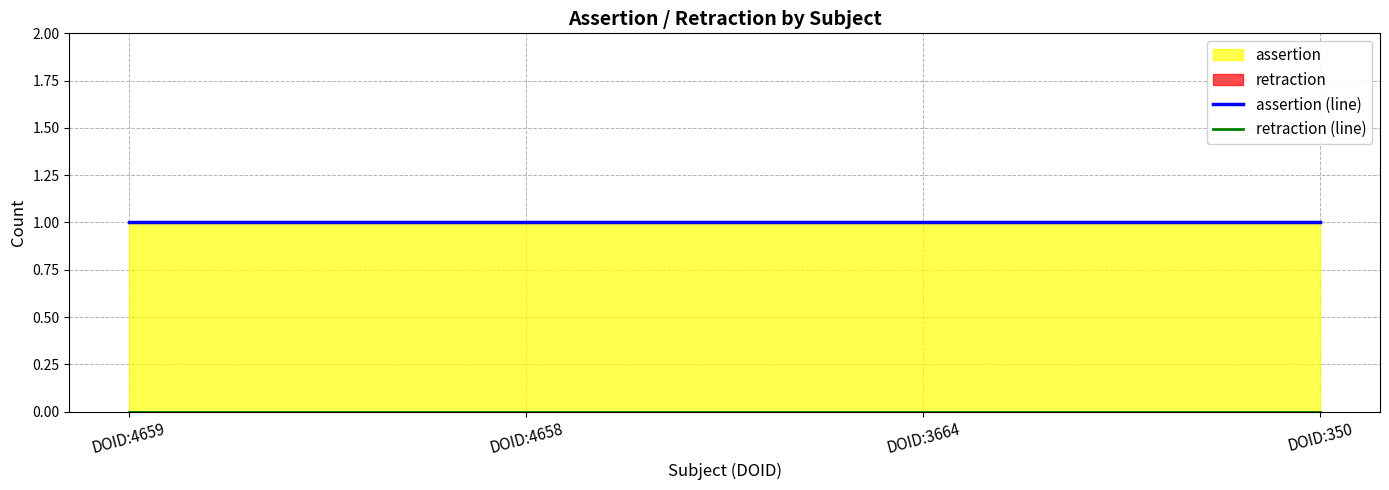

Reading left to right, extract all data points from this chart.

assertion (line): 1	1	1	1
retraction (line): 0	0	0	0